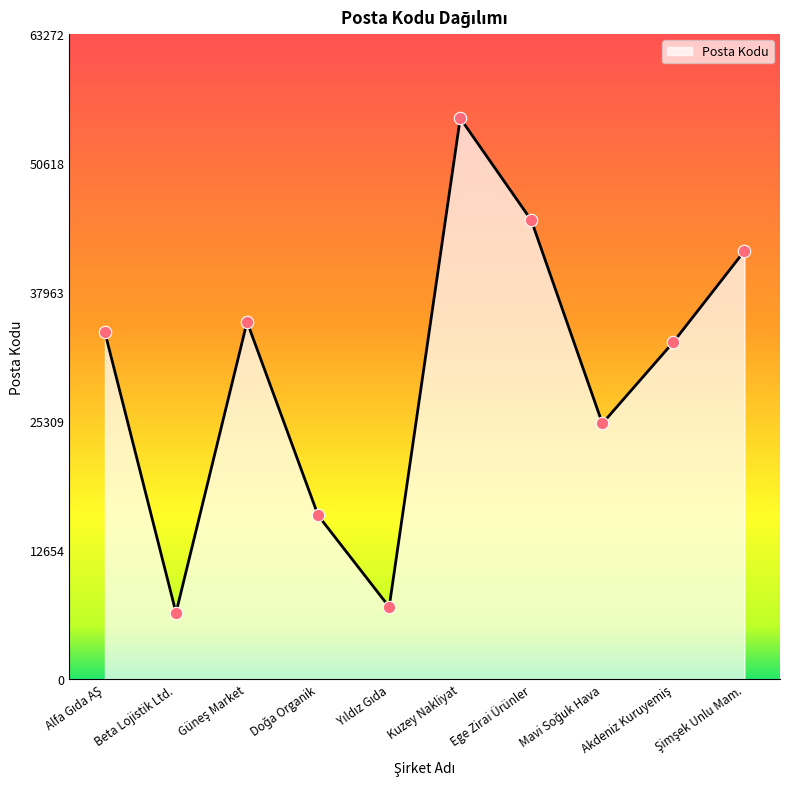

Which category has the highest value across all series?

Kuzey Nakliyat